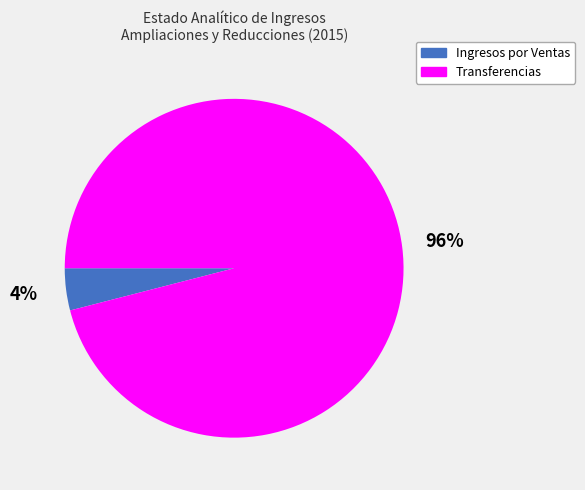

Combined, do Ingresos por Ventas and Transferencias account for over 50%?

Yes